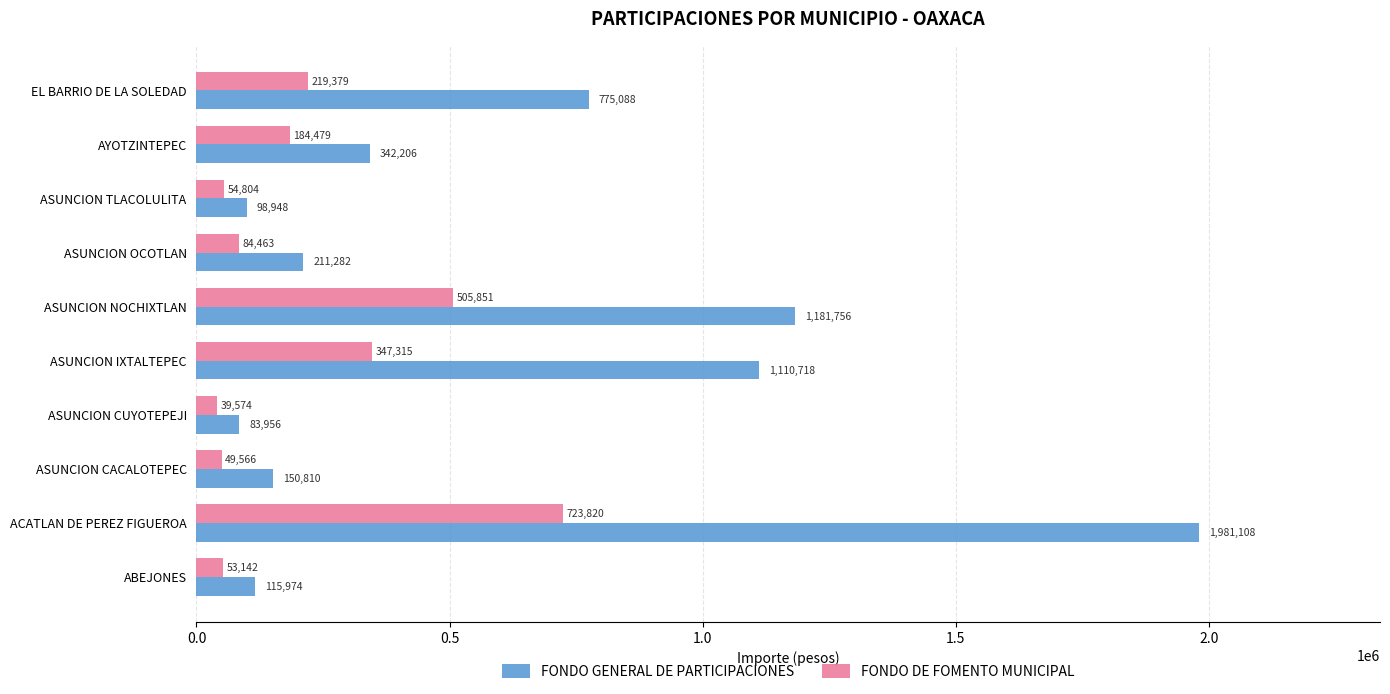

Which series changed the most between ACATLAN DE PEREZ FIGUEROA and EL BARRIO DE LA SOLEDAD?

FONDO GENERAL DE PARTICIPACIONES